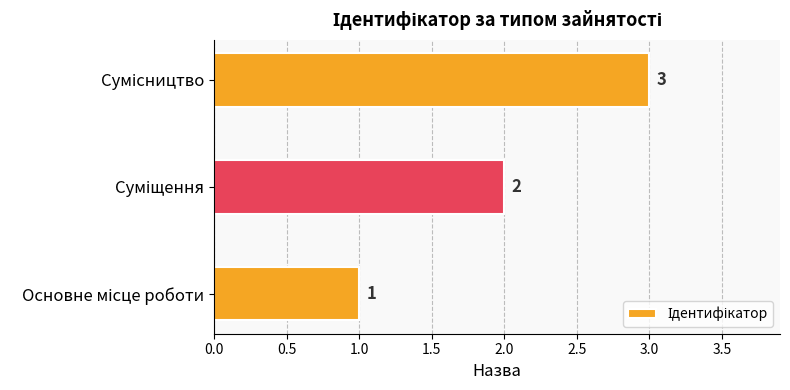

How many values are below 2?

1